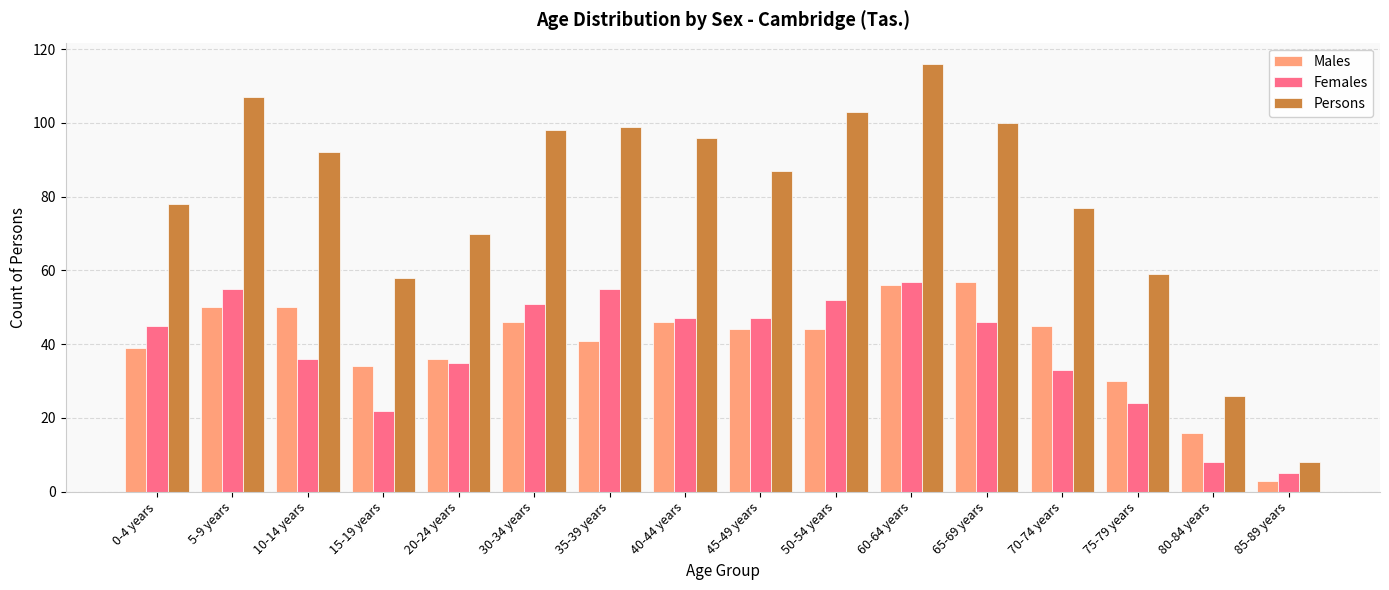

What is the label of the 1st bar from the right?

85-89 years